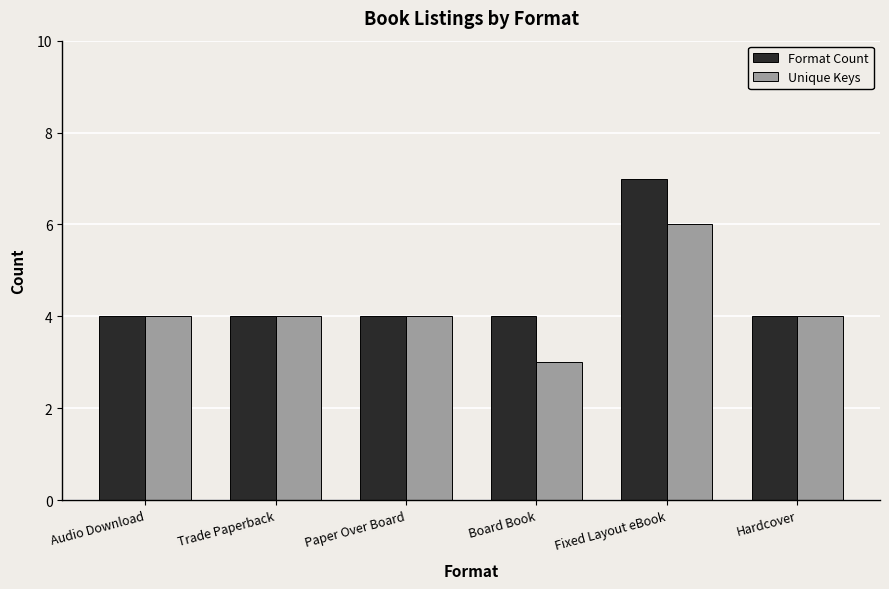

What is the total value across all series at Trade Paperback?

8